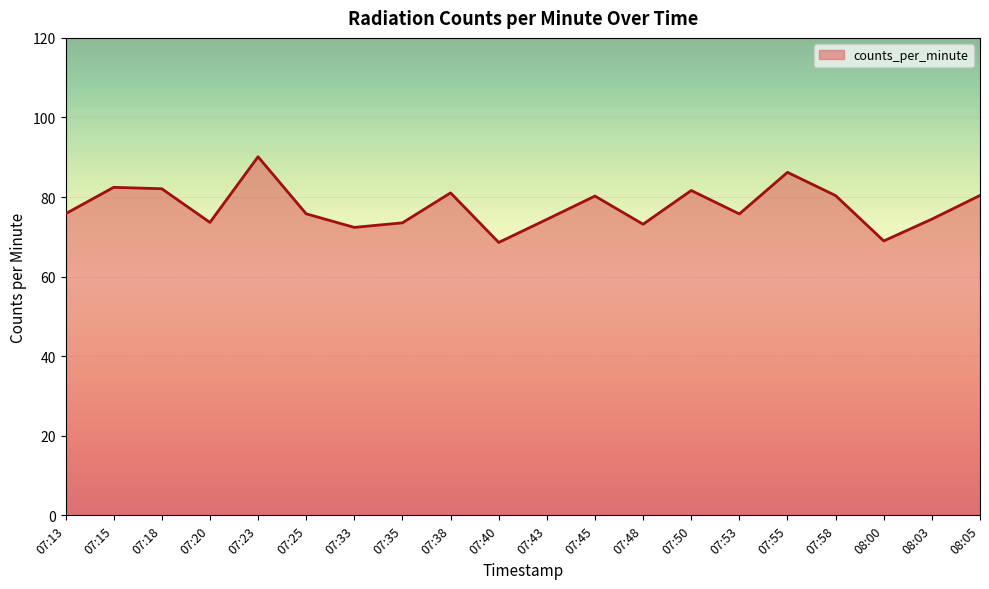

Does the chart have visible grid lines?

Yes